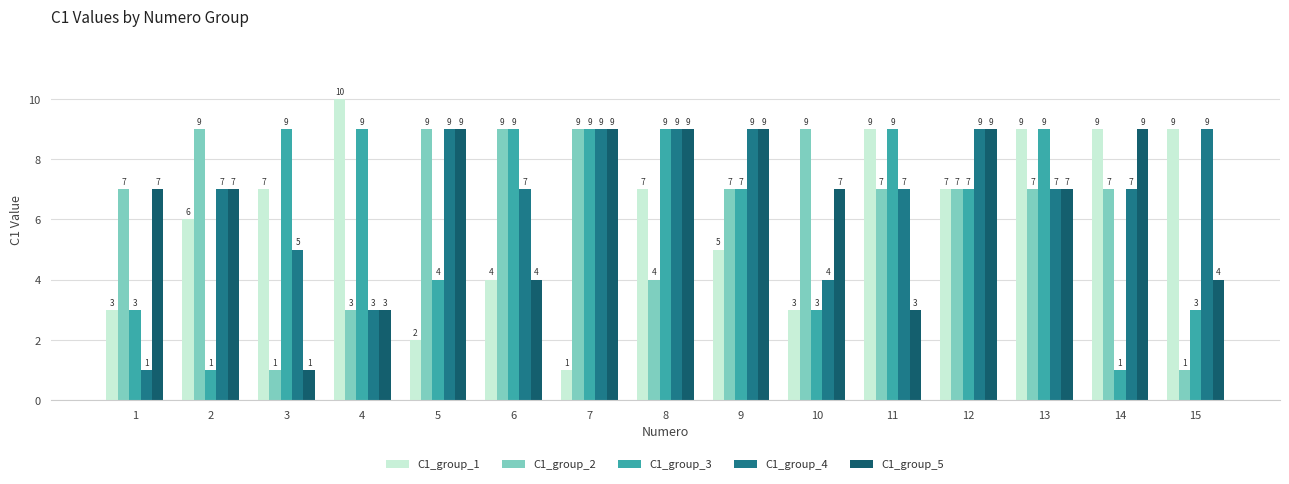

Are the bars grouped side by side (vs. stacked)?

Yes